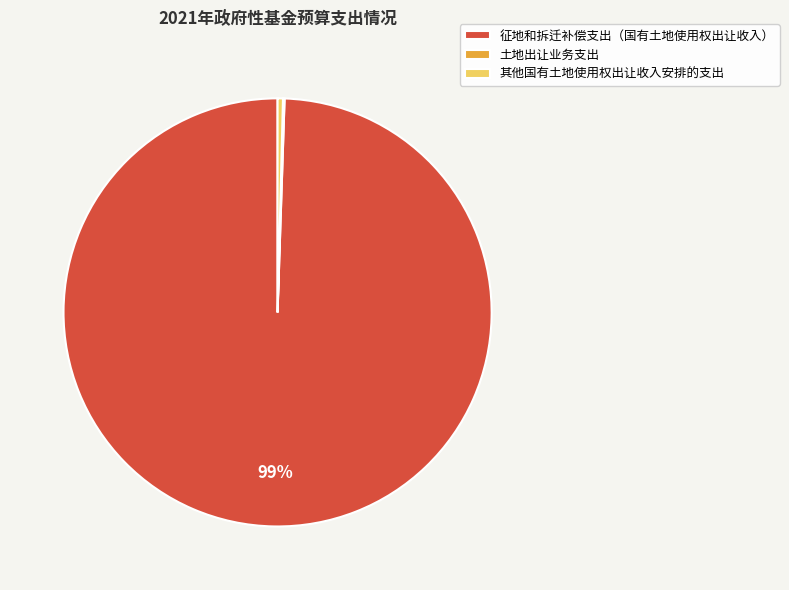

Which slice represents more than half of the pie?

征地和拆迁补偿支出（国有土地使用权出让收入）